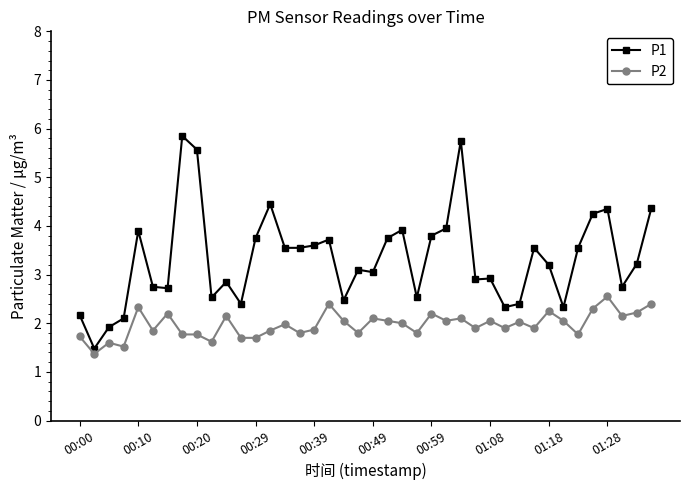

Does the chart display data point markers on the line(s)?

Yes